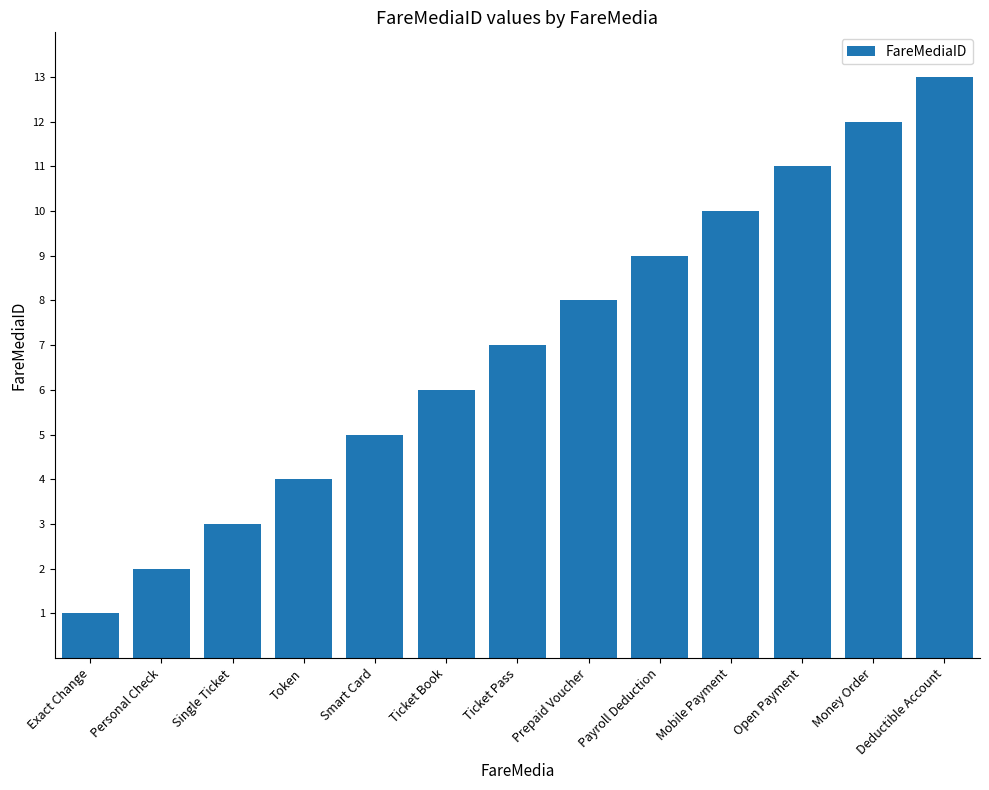

List the labels in order of value, largest first.

Deductible Account, Money Order, Open Payment, Mobile Payment, Payroll Deduction, Prepaid Voucher, Ticket Pass, Ticket Book, Smart Card, Token, Single Ticket, Personal Check, Exact Change